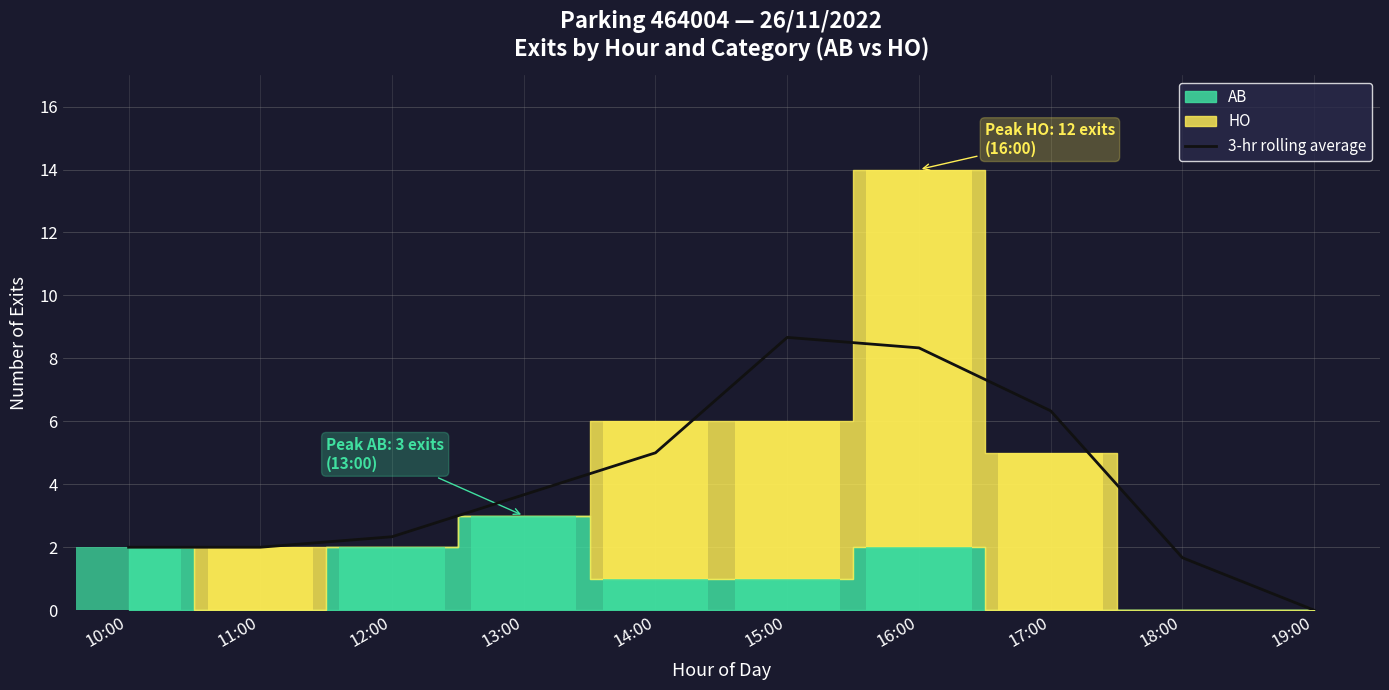

Rank the categories by value from highest to lowest.

15:00, 16:00, 17:00, 14:00, 13:00, 12:00, 10:00, 11:00, 18:00, 19:00